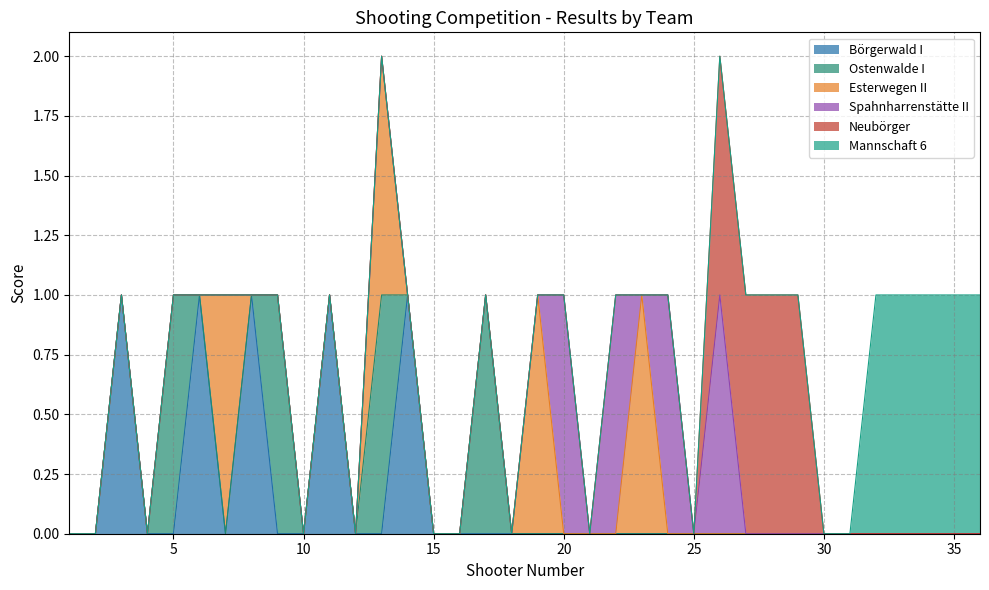

The value of Börgerwald I at 30 is -1. True or false?

False